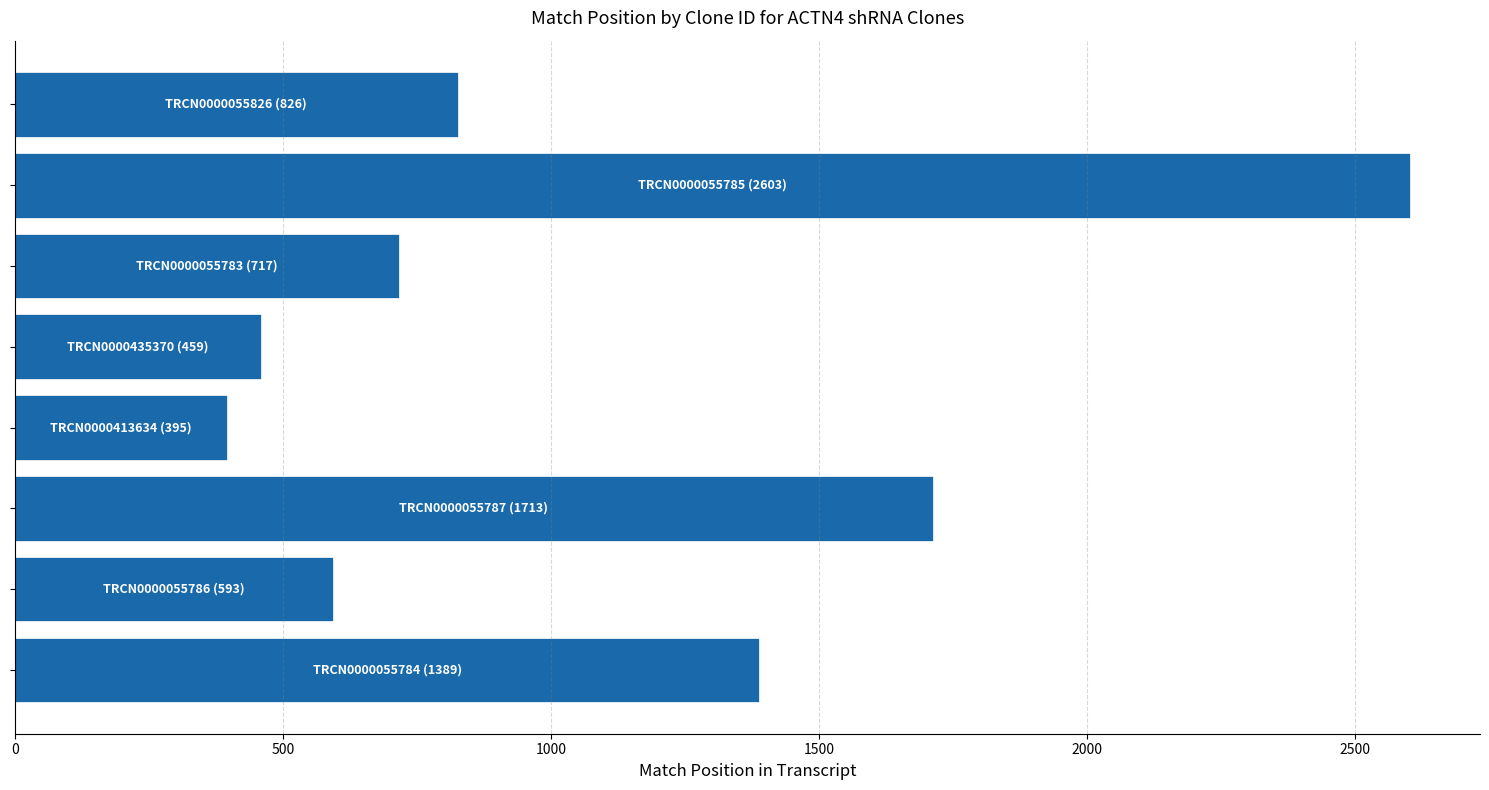

What is the maximum value shown in the chart?

2603